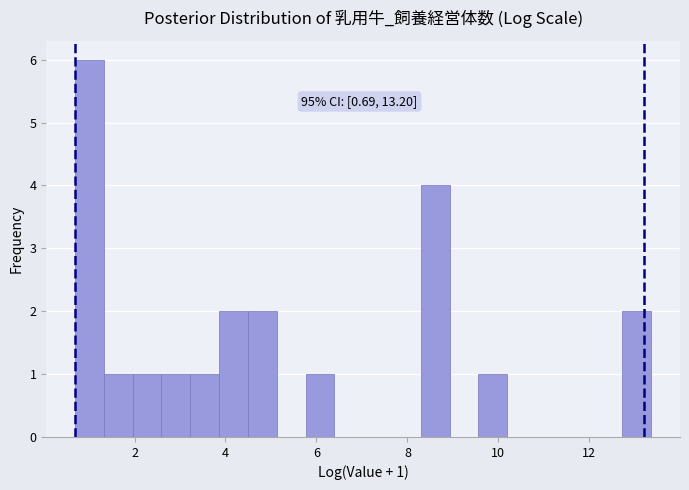

Read against the x-axis, roughly where is the centre of the tallest bar?

1.0